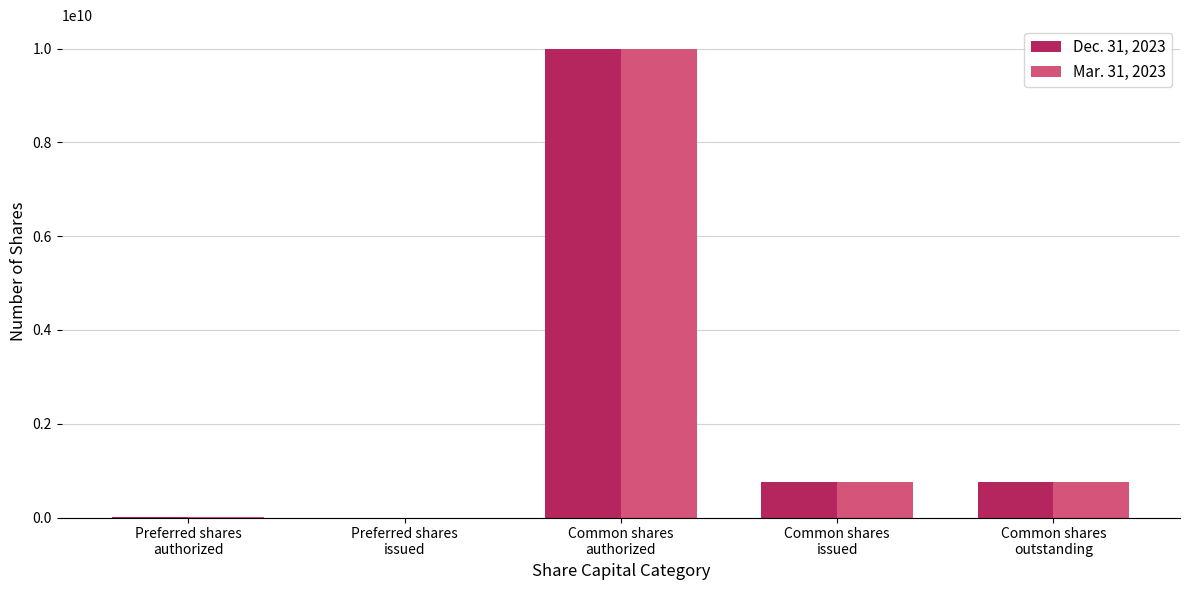

Does the chart contain stacked bars?

No